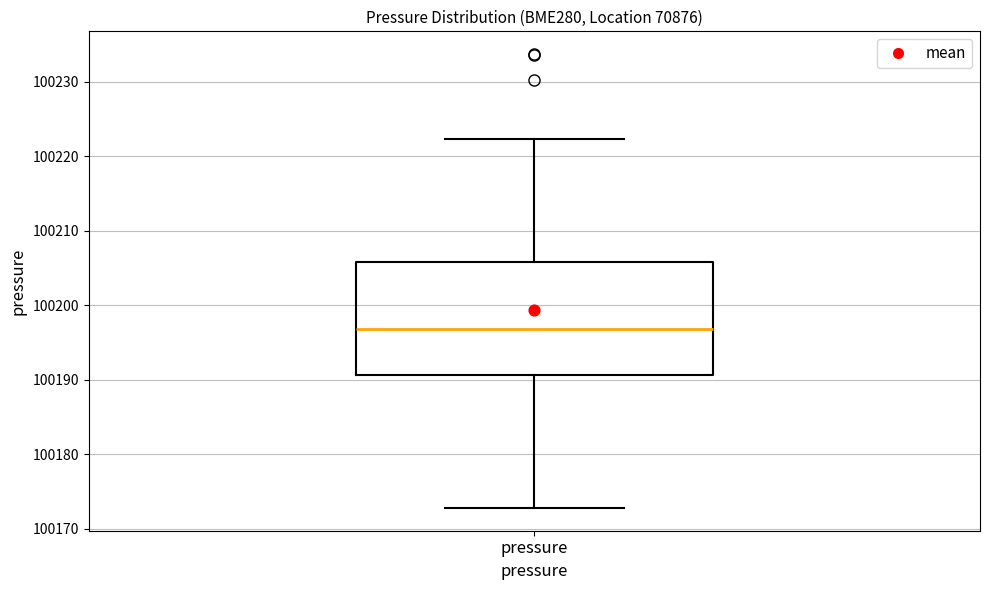

Read this box plot against the y-axis: the position of the median line, the range covered by the box, and the ends of both whiskers. The values are not printed on the chart, so give them approximately, as read against the axis.

median 100197, box 100191 to 100206, whiskers 100173 to 100222